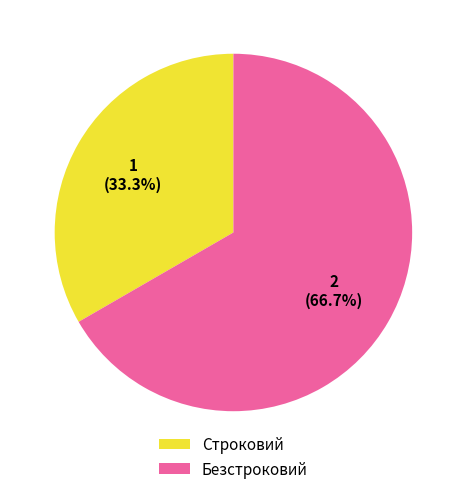

Is the sum of Безстроковий and Строковий greater than half?

Yes